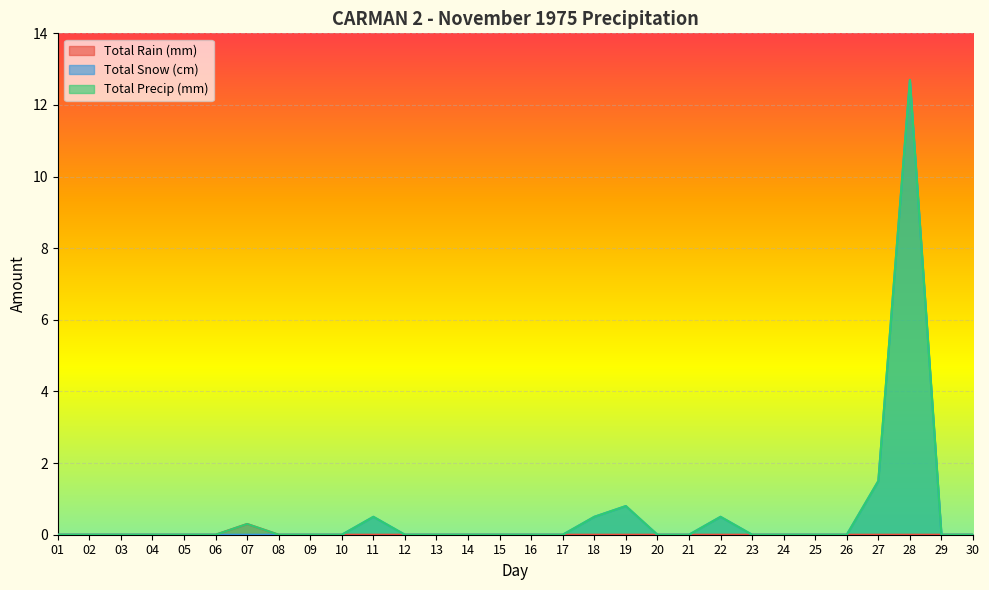

At 01, list the series in order from smallest to largest.

Total Rain (mm), Total Snow (cm), Total Precip (mm)